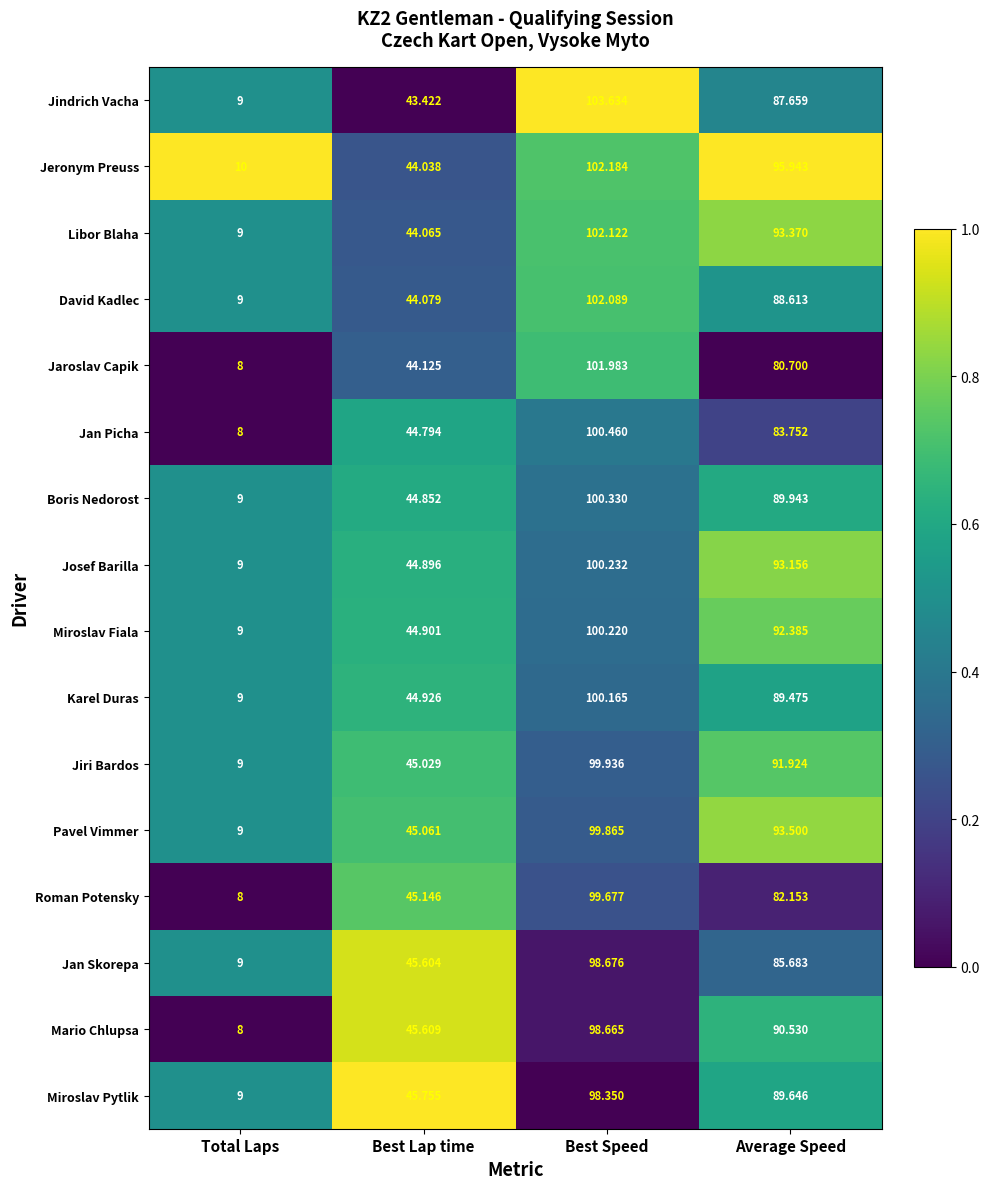

Is the value of Josef Barilla at Average Speed greater than the value of Pavel Vimmer at Total Laps?

Yes